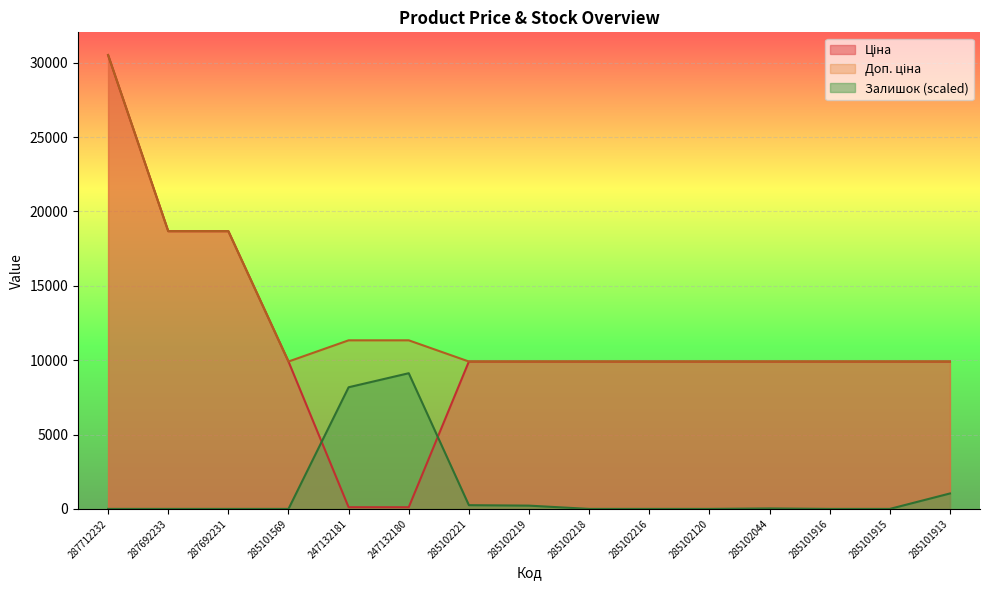

True or false: Доп. ціна and Ціна intersect in this chart.

False